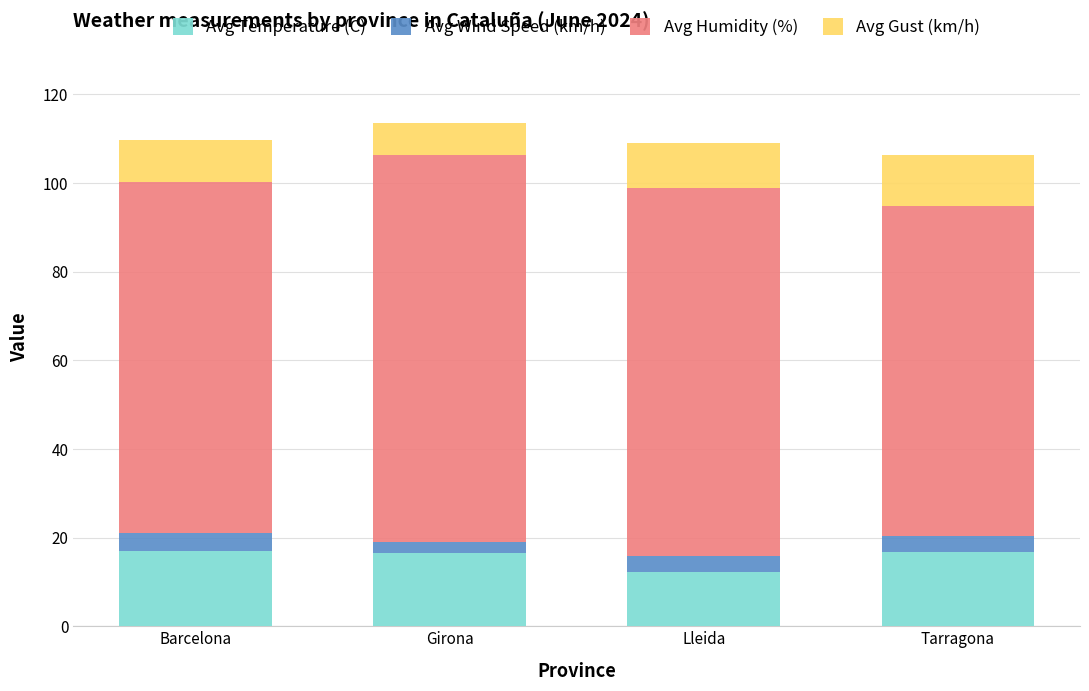

What are all the series names shown in the legend?

Avg Temperature (C), Avg Wind Speed (km/h), Avg Humidity (%), Avg Gust (km/h)